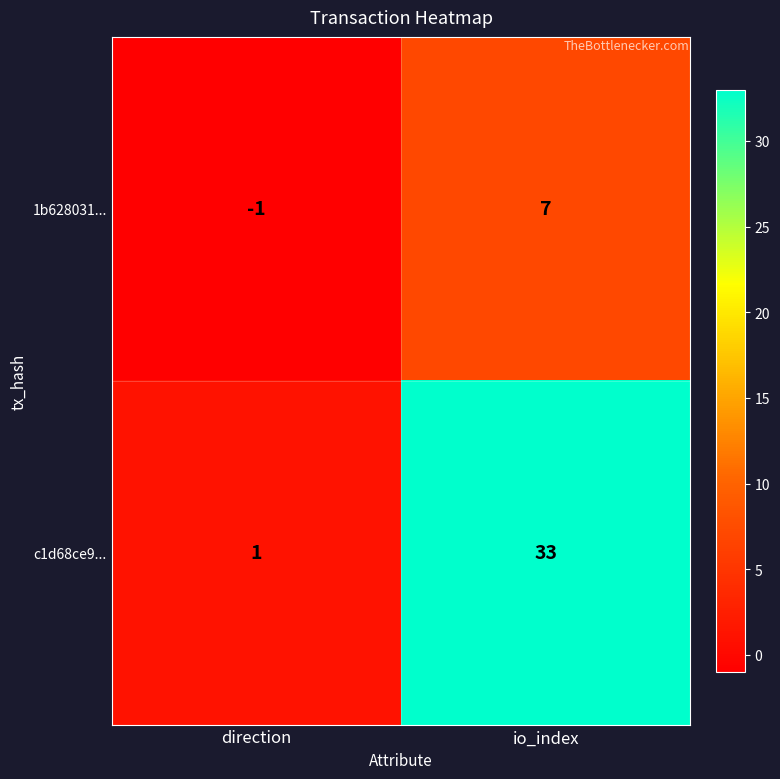

The value of c1d68ce9... at direction is 0. True or false?

False